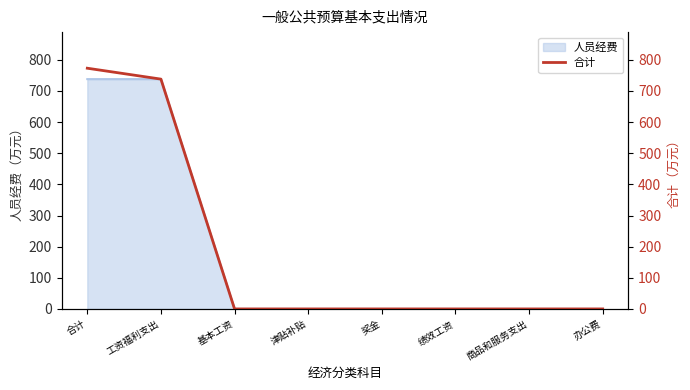

What is the greatest value displayed?

773